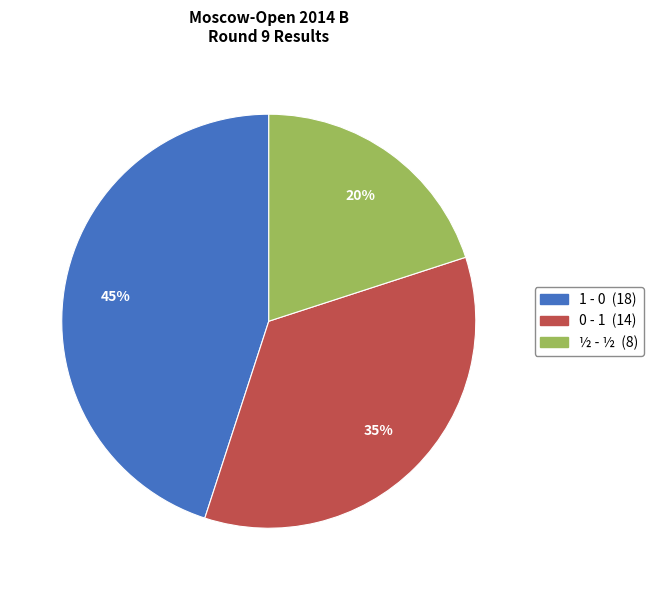

Which slice is the largest?

1 - 0